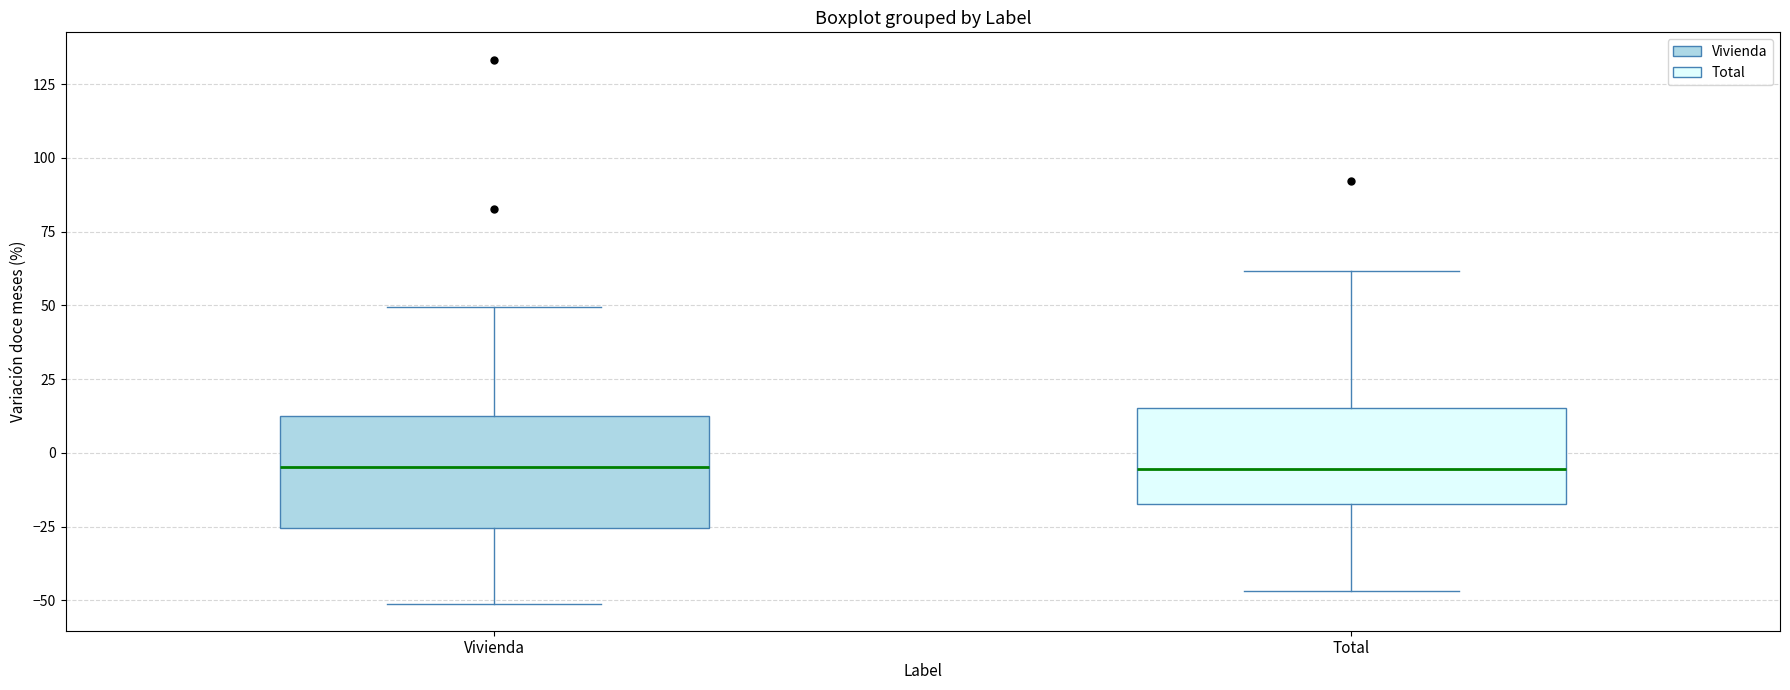

Reading left to right, read every box against the y-axis: the position of its median line, the range the box covers, and the ends of its whiskers. The values are not printed on the chart, so give them approximately, as read against the axis.

Vivienda: median -5, box -25 to 15, whiskers -50 to 50
Total: median -5, box -15 to 15, whiskers -45 to 60